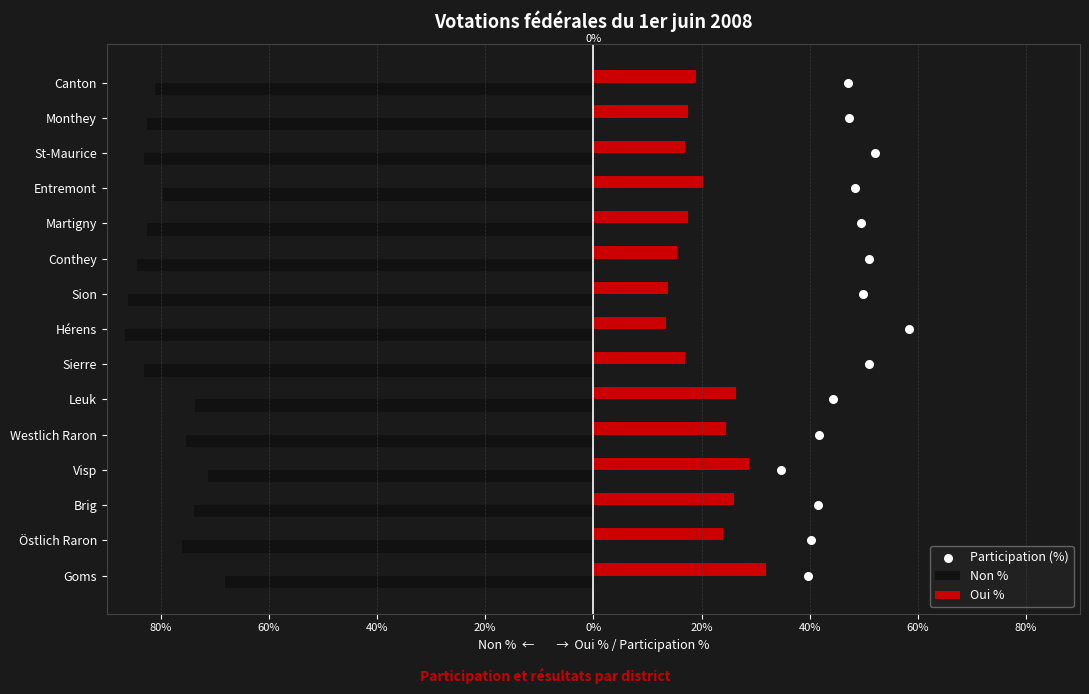

What are all the series names shown in the legend?

Non %, Oui %, Participation (%)